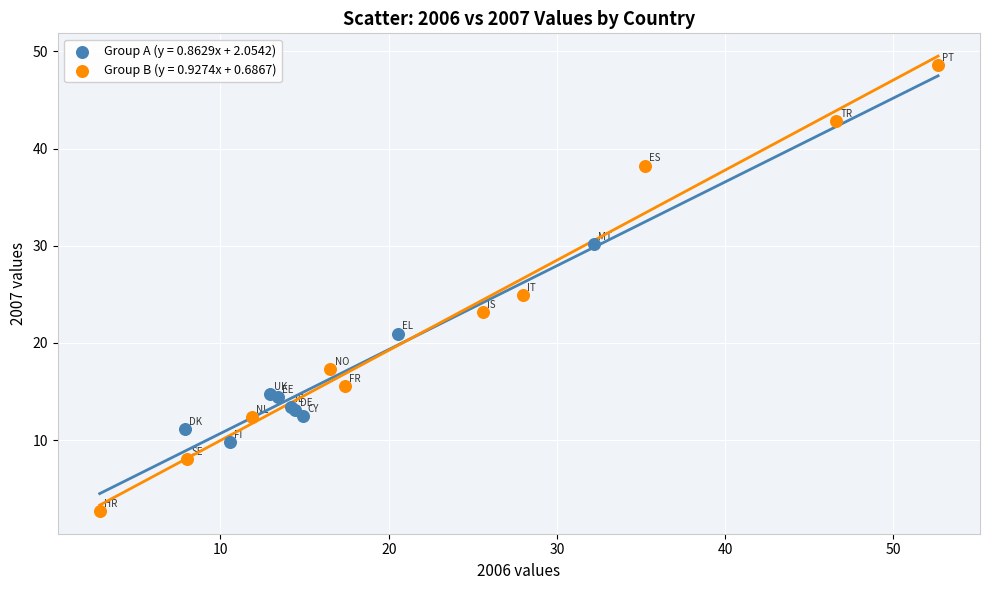

Which series contains the lowest Y value?

Group B (y = 0.9274x + 0.6867)